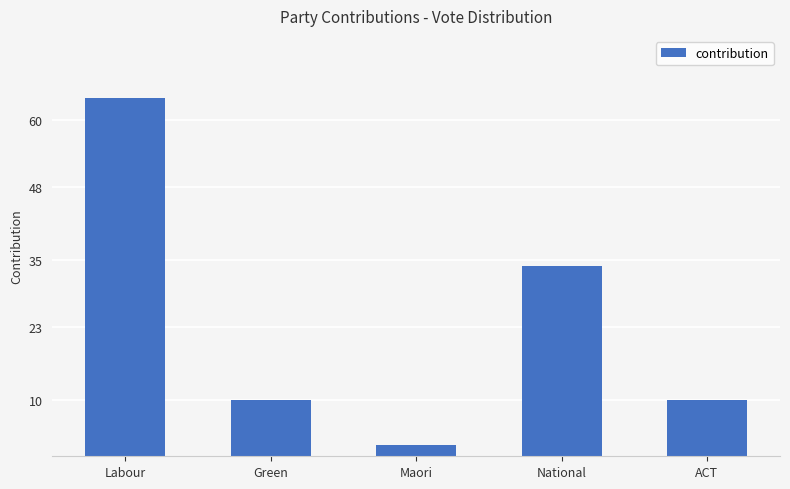

What is the label of the 2nd bar from the left?

Green